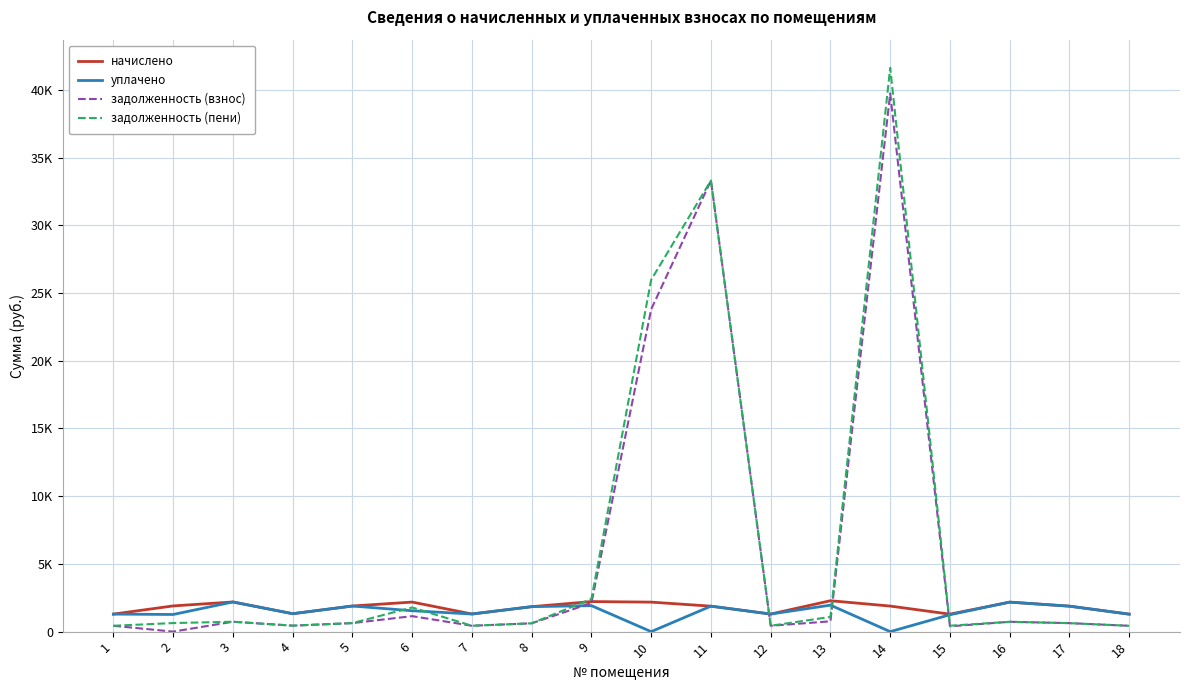

What are all the series names shown in the legend?

начислено, уплачено, задолженность (взнос), задолженность (пени)